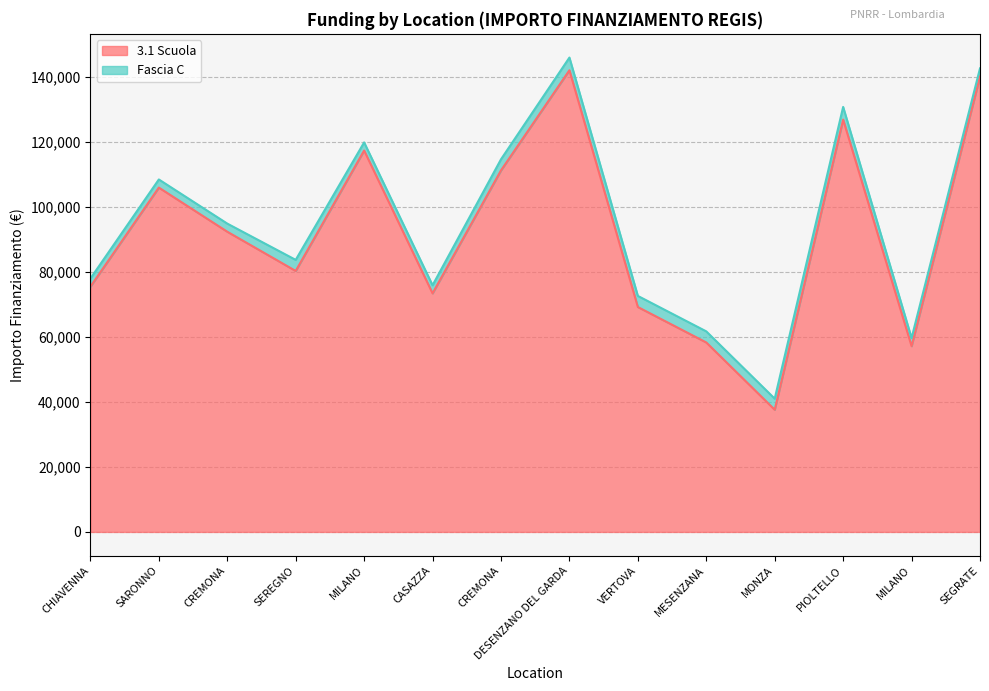

Approximately how many times larger is the value at SEGRATE compared to CREMONA?

1.5